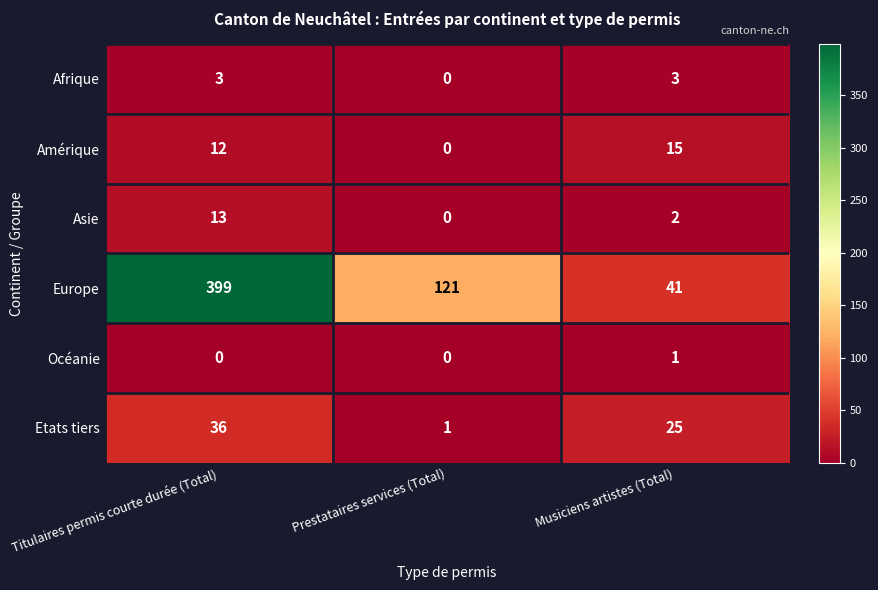

How many values in the Etats tiers series are below 25?

1